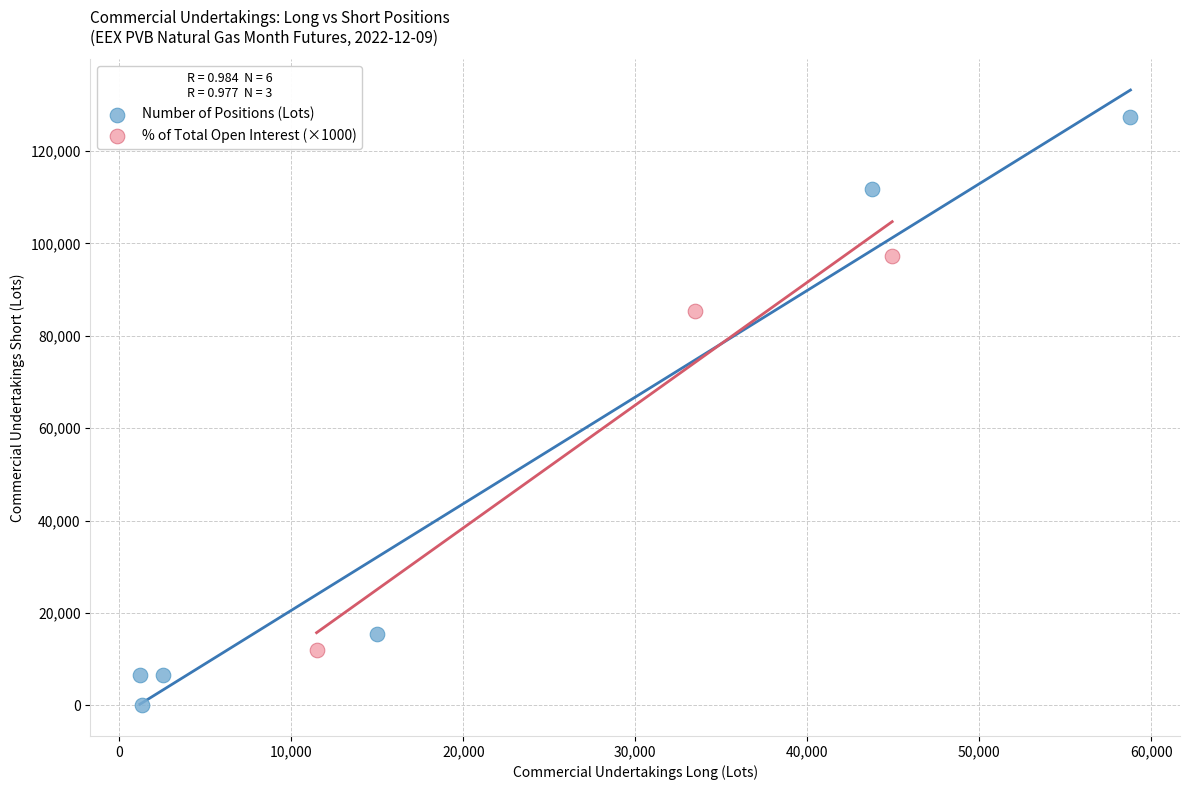

Which series reaches the maximum Y coordinate?

Number of Positions (Lots)